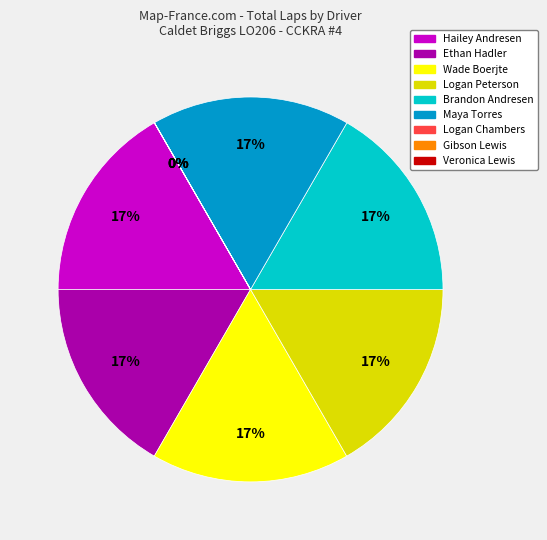

To the nearest percent, what percentage of the pie is Ethan Hadler?

17%